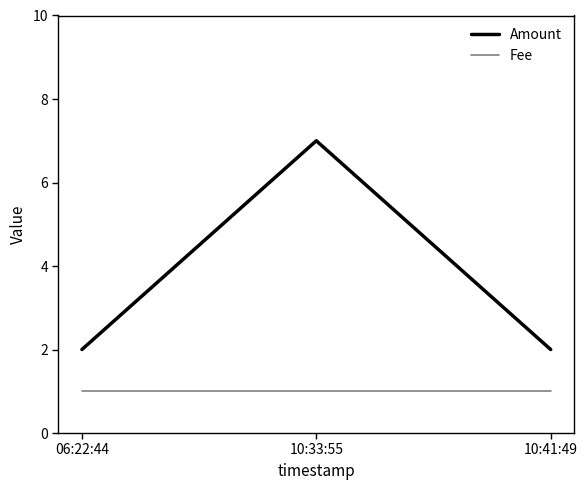

What is the difference between the Amount values at 10:41:49 and 10:33:55?

5